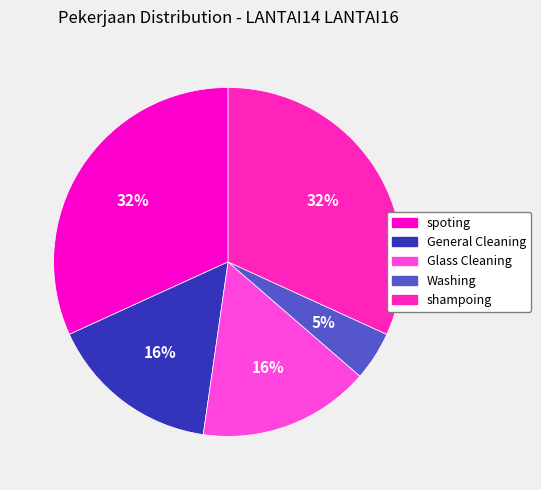

What percentage is the General Cleaning slice, to the nearest percent?

16%